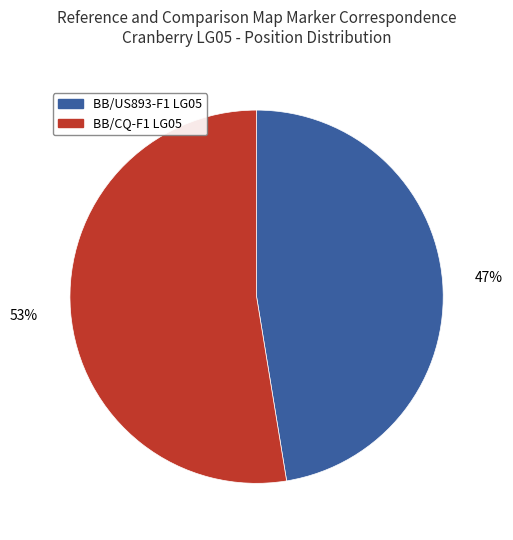

To the nearest percent, what is the average slice percentage?

50%